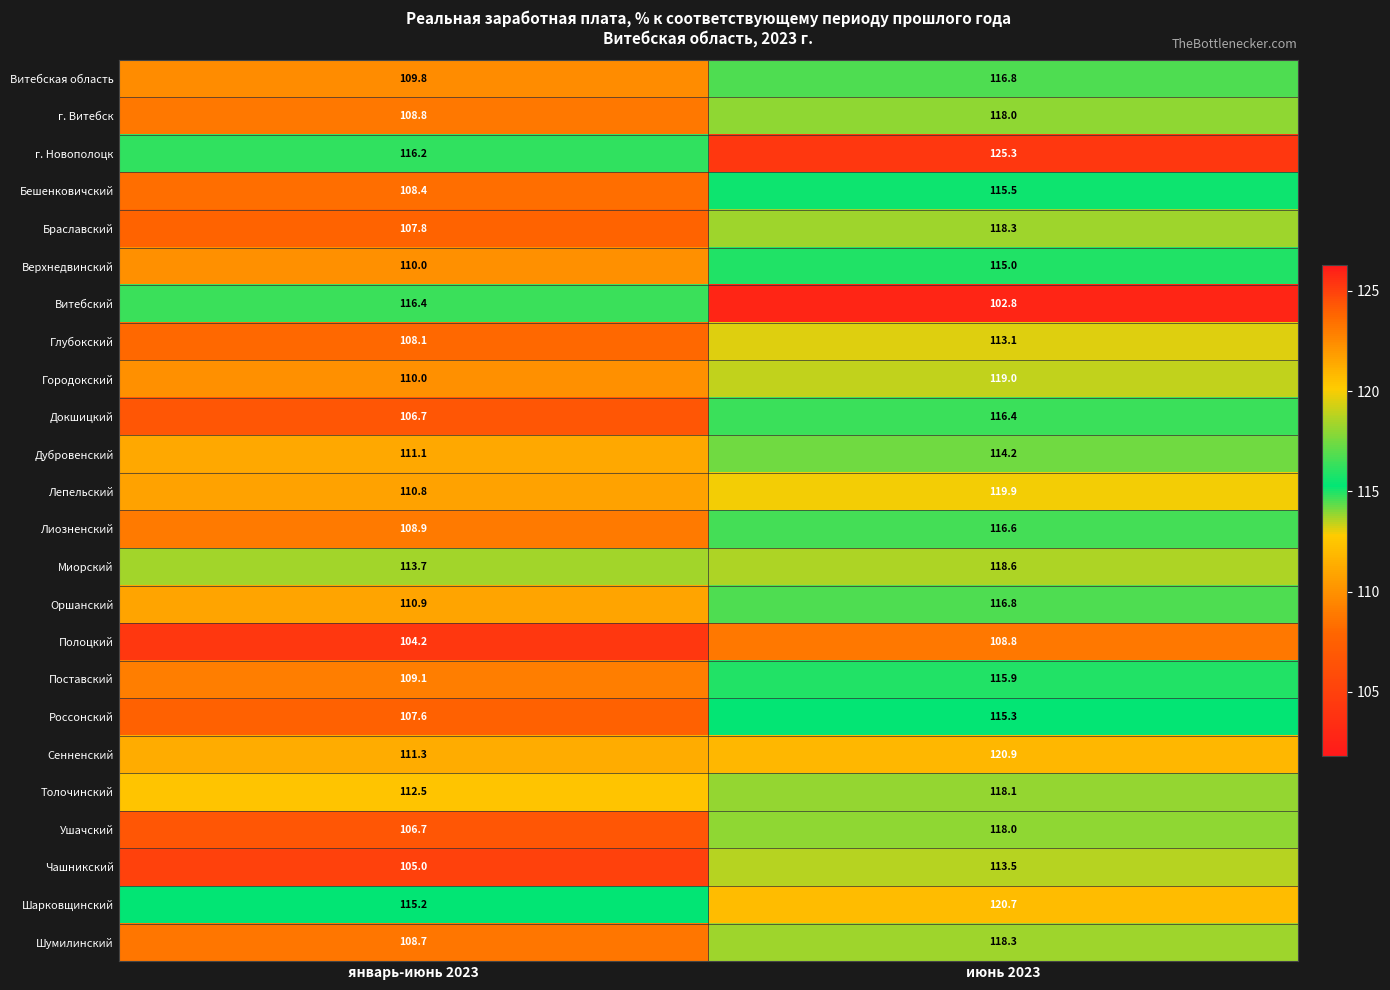

Is the value of Толочинский at январь-июнь 2023 greater than the value of г. Новополоцк at июнь 2023?

No